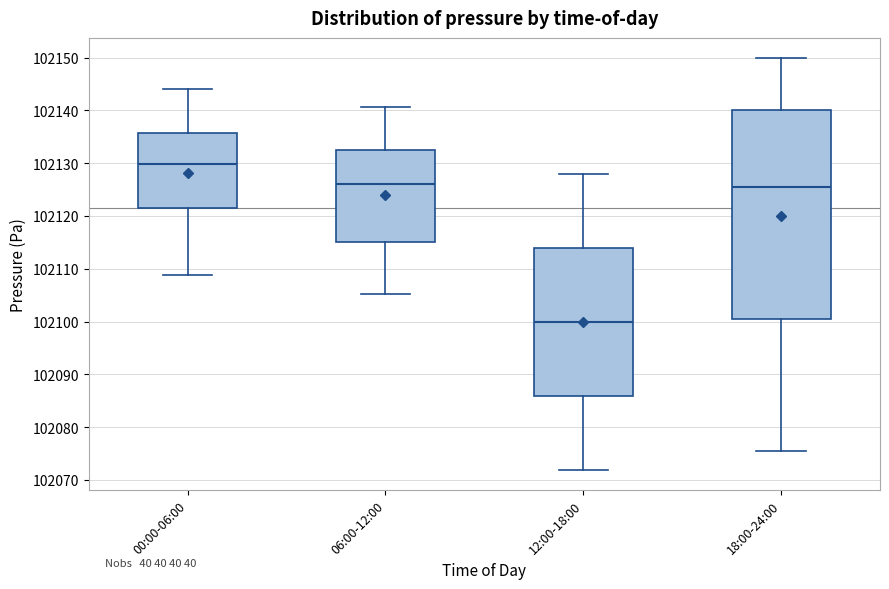

Which box has the highest median line?

00:00-06:00